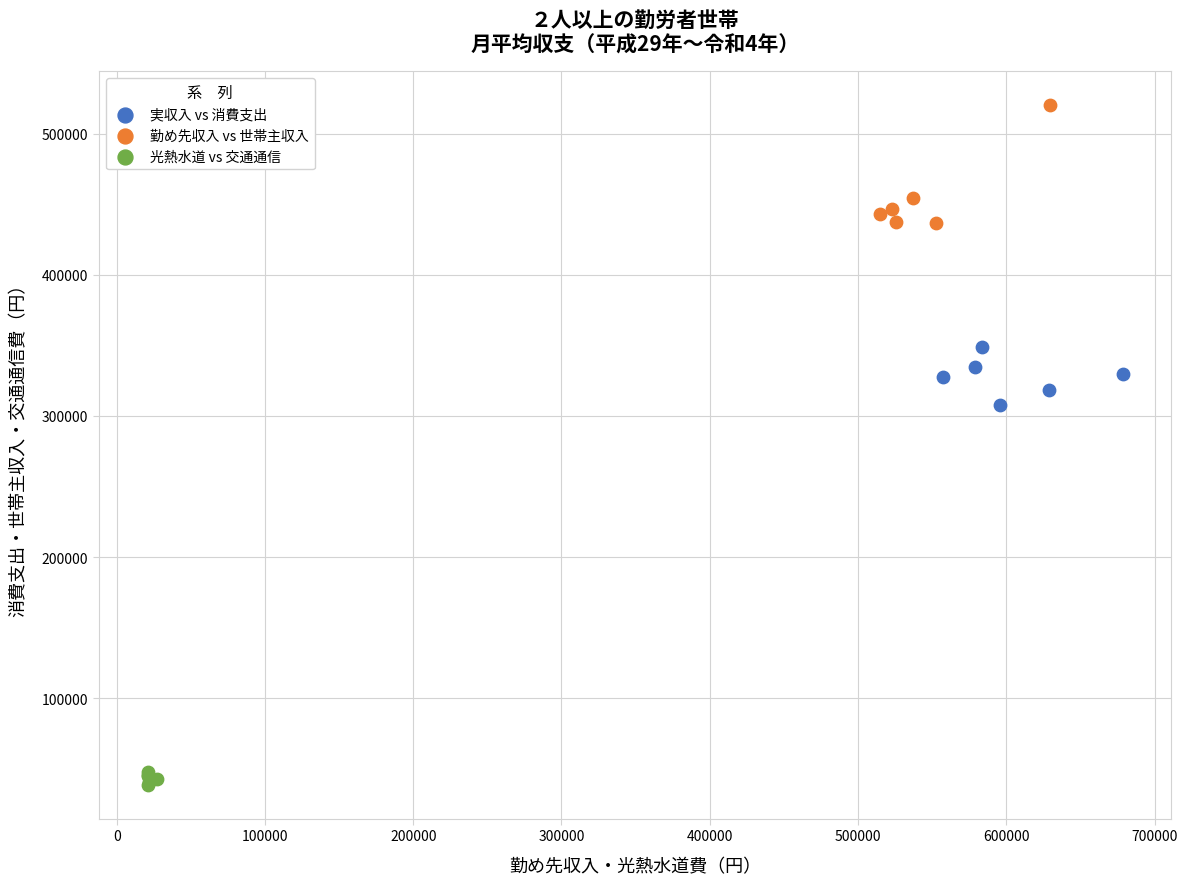

Which series reaches the minimum Y coordinate?

光熱水道 vs 交通通信